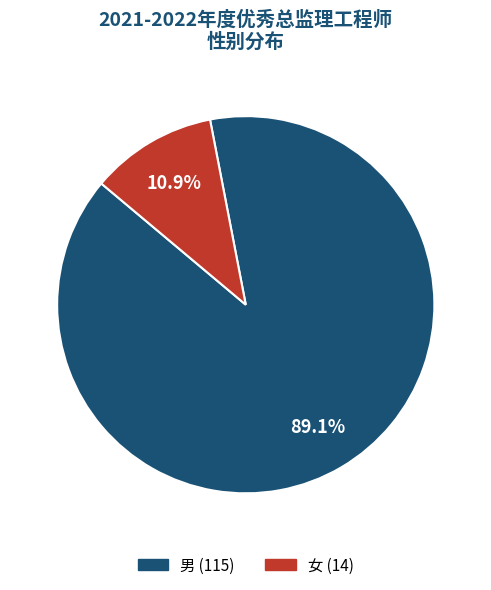

Approximately how many times larger is the value at 男 compared to 女?

8.2